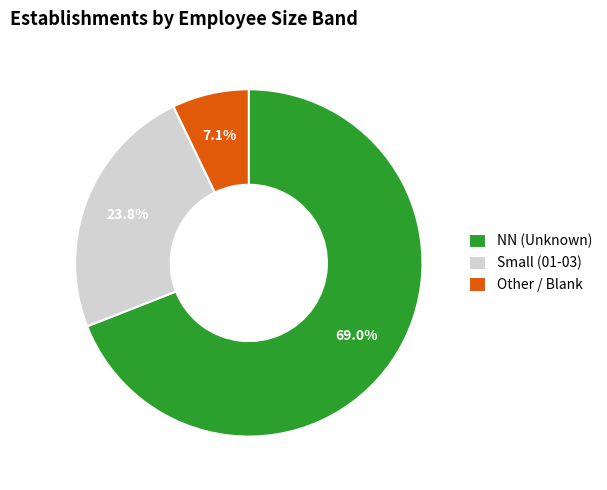

What percentage is NOT represented by Other / Blank?

92.9%